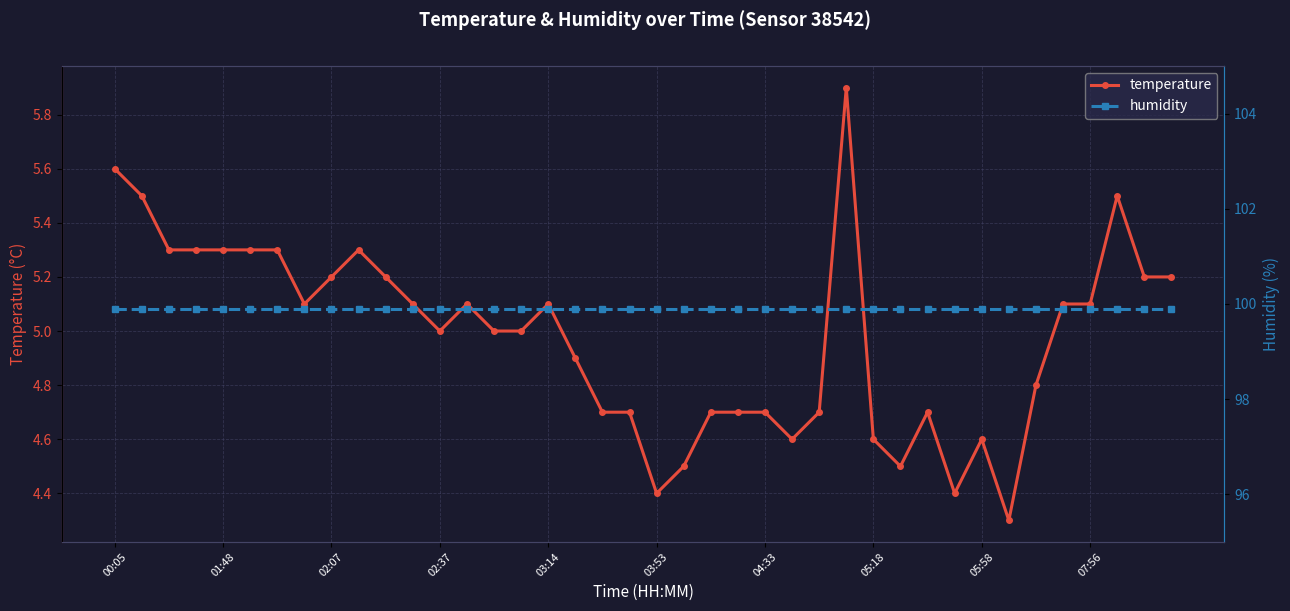

True or false: humidity and temperature cross at least once.

False